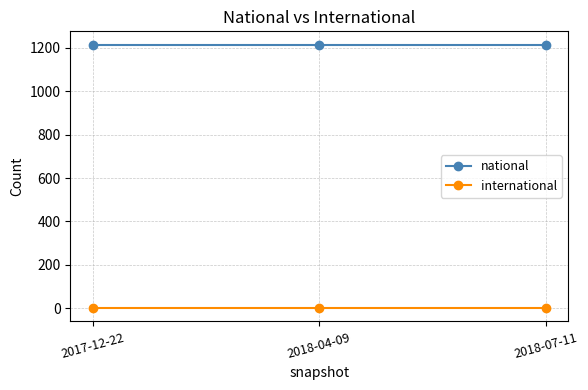

What is the sum of all national values?

3645